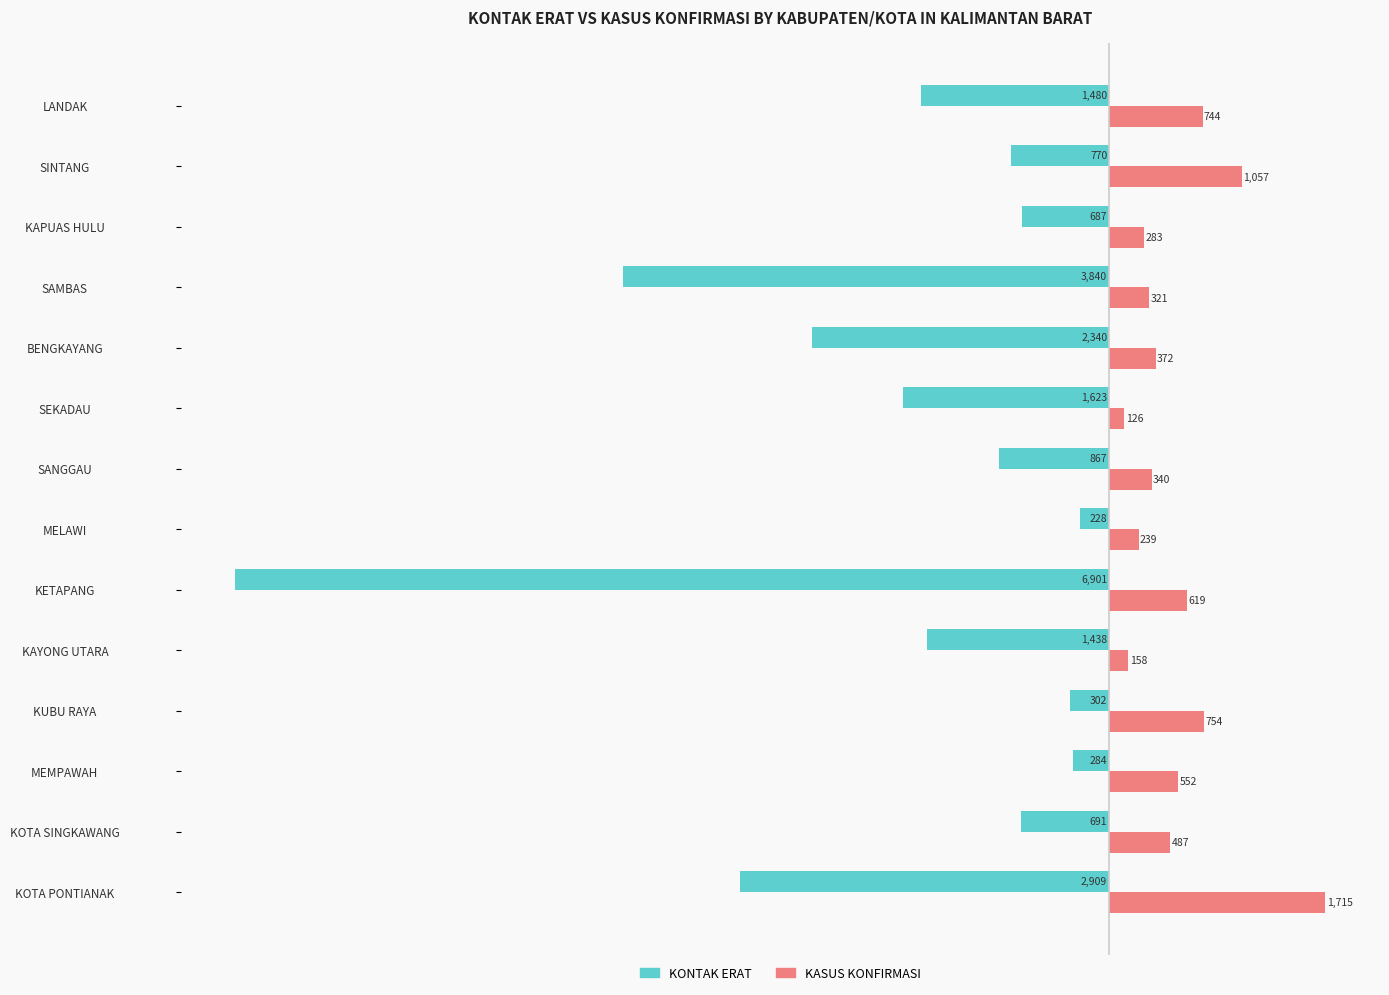

What are all the series names shown in the legend?

KONTAK ERAT, KASUS KONFIRMASI